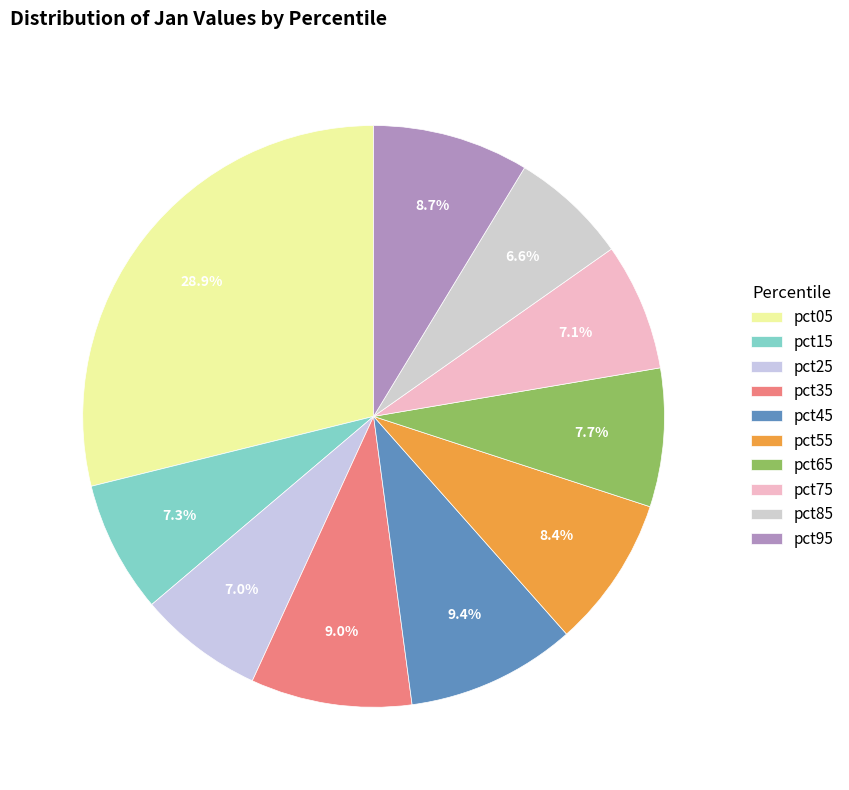

What is the smallest slice in the pie chart?

pct85